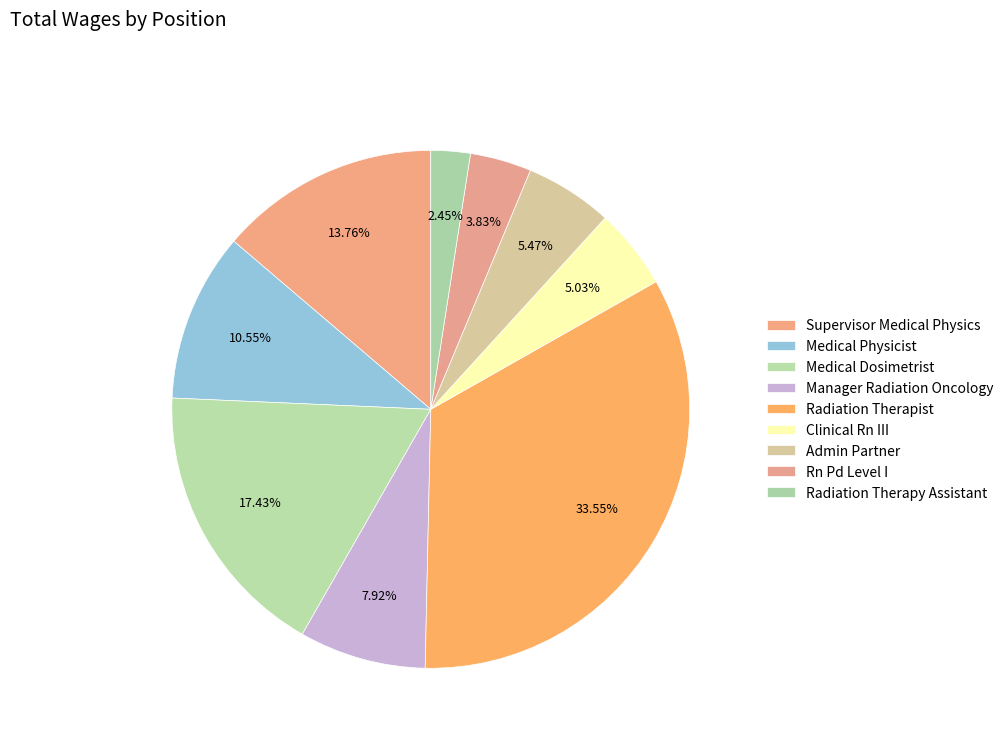

How many slices are in this pie chart?

9